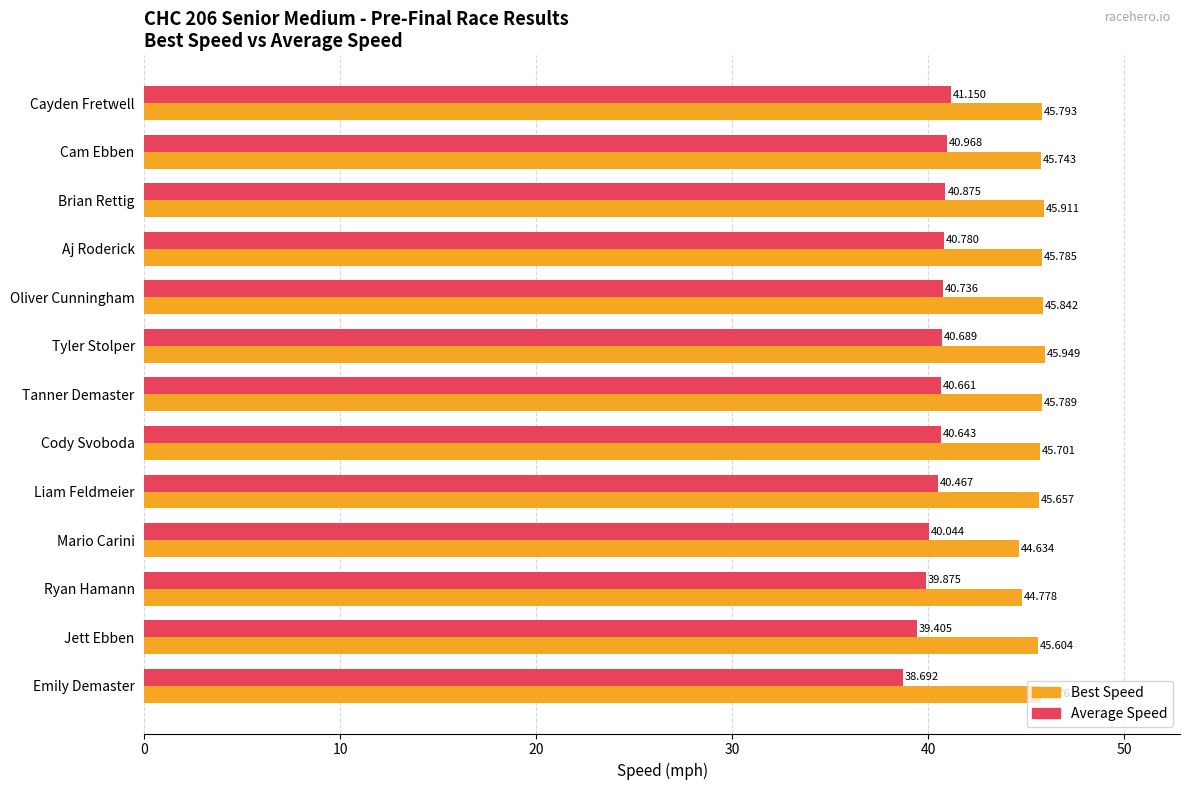

Which label corresponds to the smallest value in the chart?

Emily Demaster